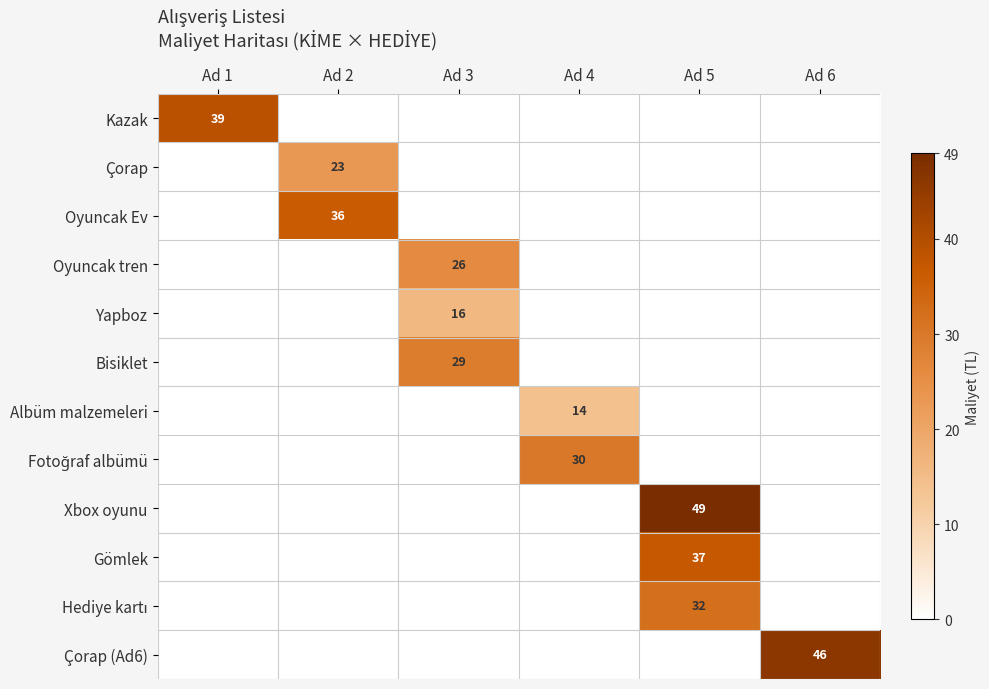

True or false: Çorap has a value of 12 at Ad 2.

False